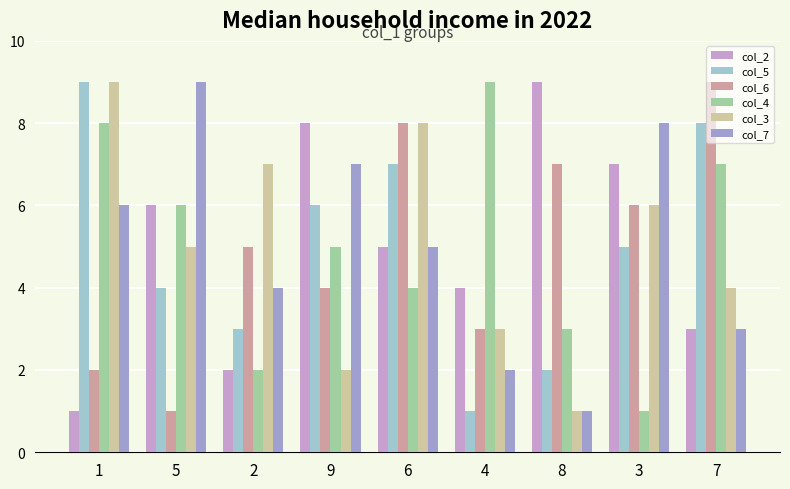

Reading left to right, transcribe all the data shown in this chart.

col_2: 1=1	5=6	2=2	9=8	6=5	4=4	8=9	3=7	7=3
col_5: 1=9	5=4	2=3	9=6	6=7	4=1	8=2	3=5	7=8
col_6: 1=2	5=1	2=5	9=4	6=8	4=3	8=7	3=6	7=9
col_4: 1=8	5=6	2=2	9=5	6=4	4=9	8=3	3=1	7=7
col_3: 1=9	5=5	2=7	9=2	6=8	4=3	8=1	3=6	7=4
col_7: 1=6	5=9	2=4	9=7	6=5	4=2	8=1	3=8	7=3